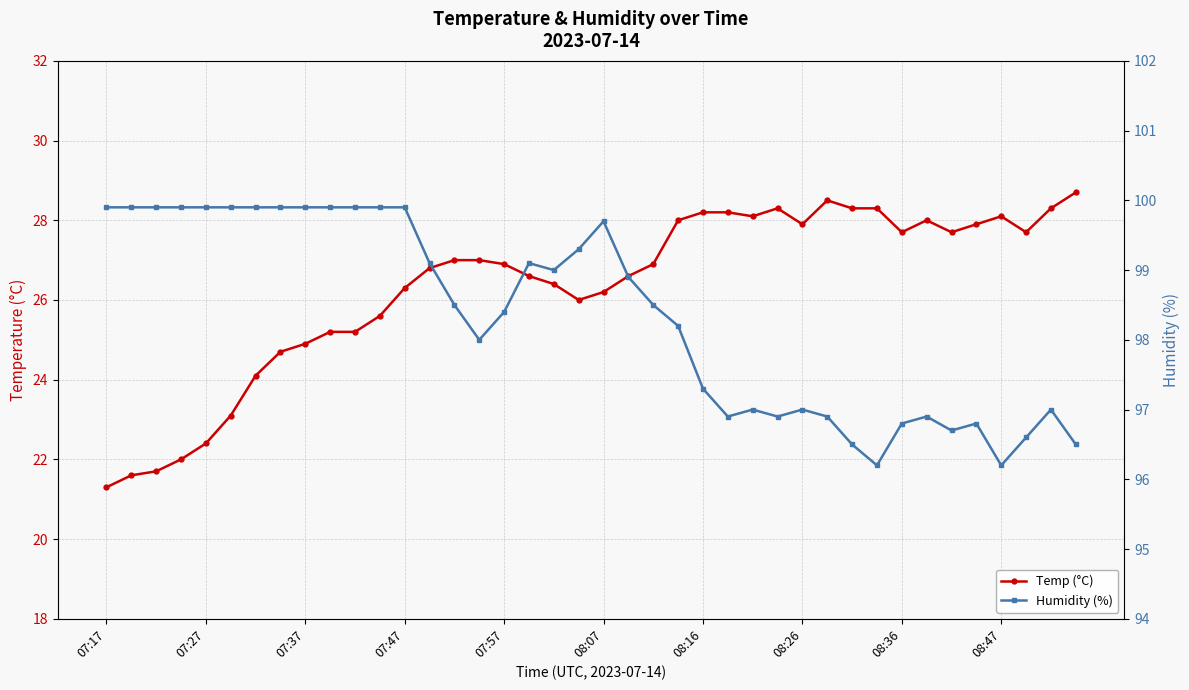

What is the greatest value displayed?

99.9